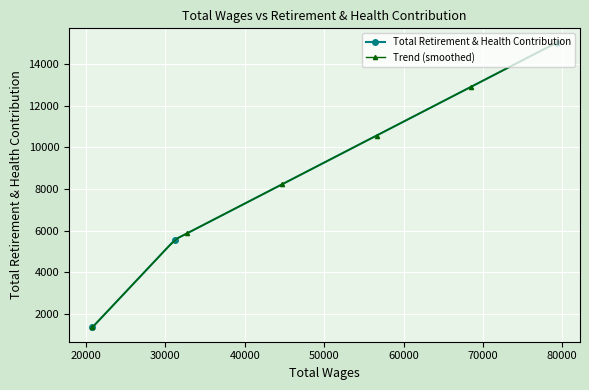

What is the value of the Total Retirement & Health Contribution point at the 3rd from the left?

15033